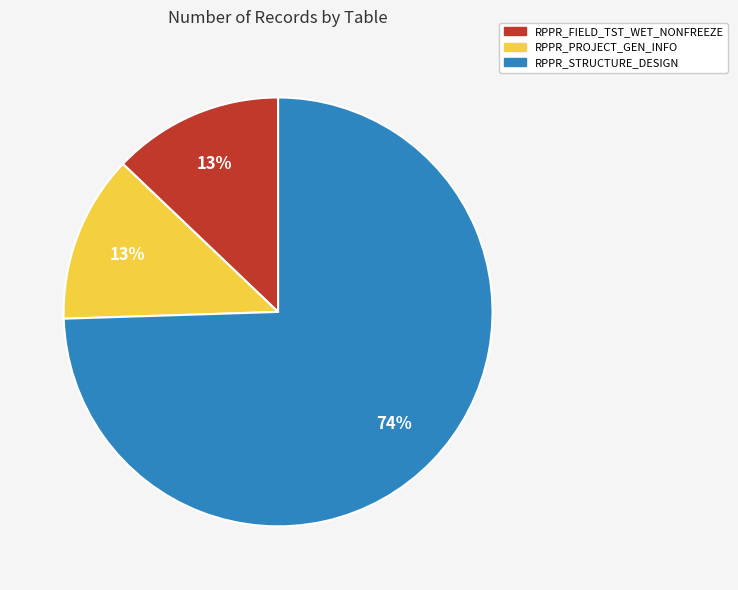

Do RPPR_PROJECT_GEN_INFO and RPPR_STRUCTURE_DESIGN together represent more than half of the pie?

Yes